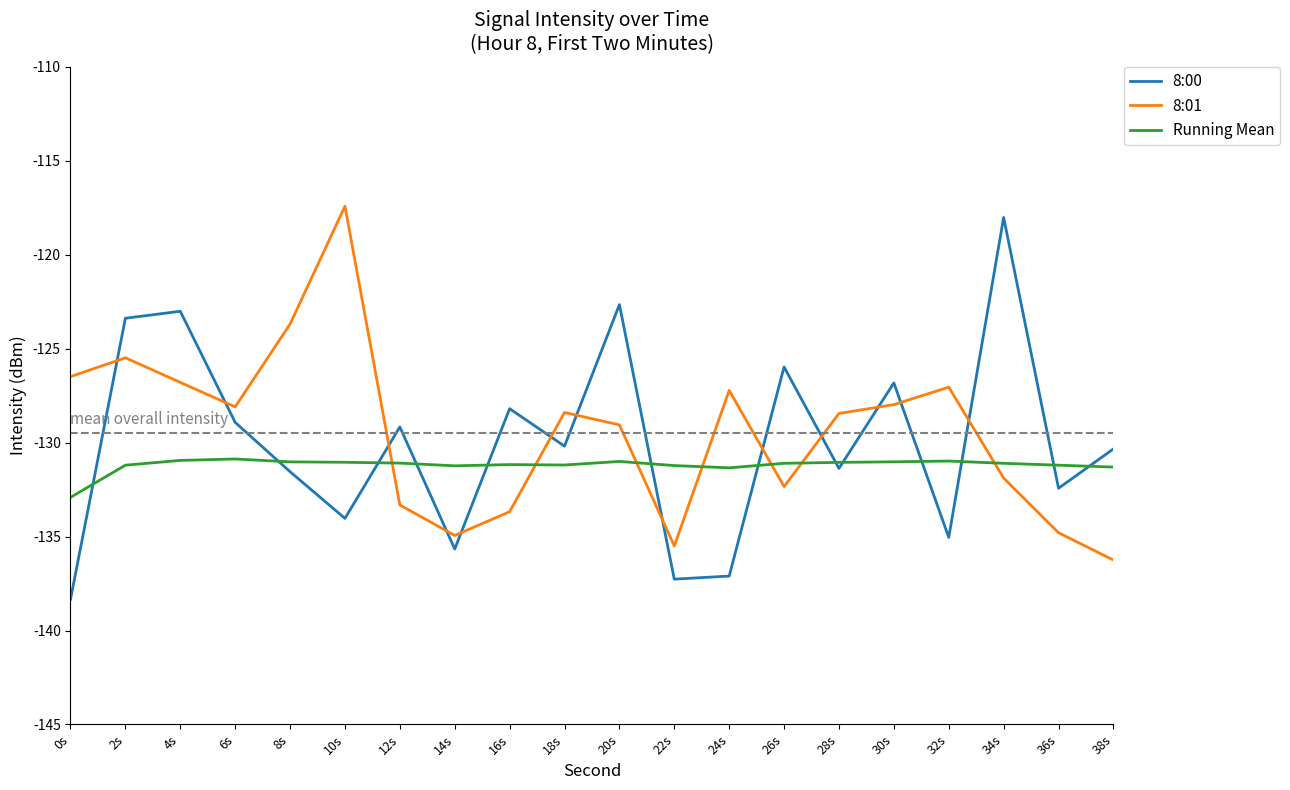

What is the difference between the highest and lowest values at 32s?

8.0